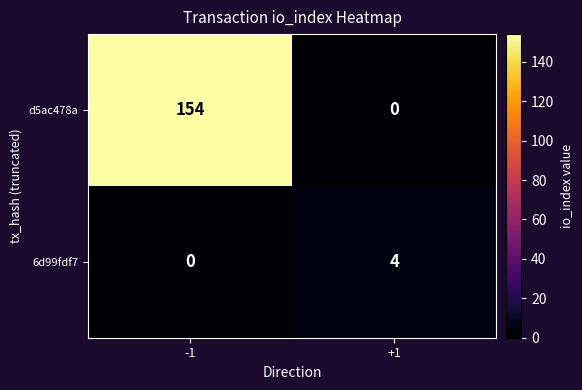

What is the total value across all series at -1?

154